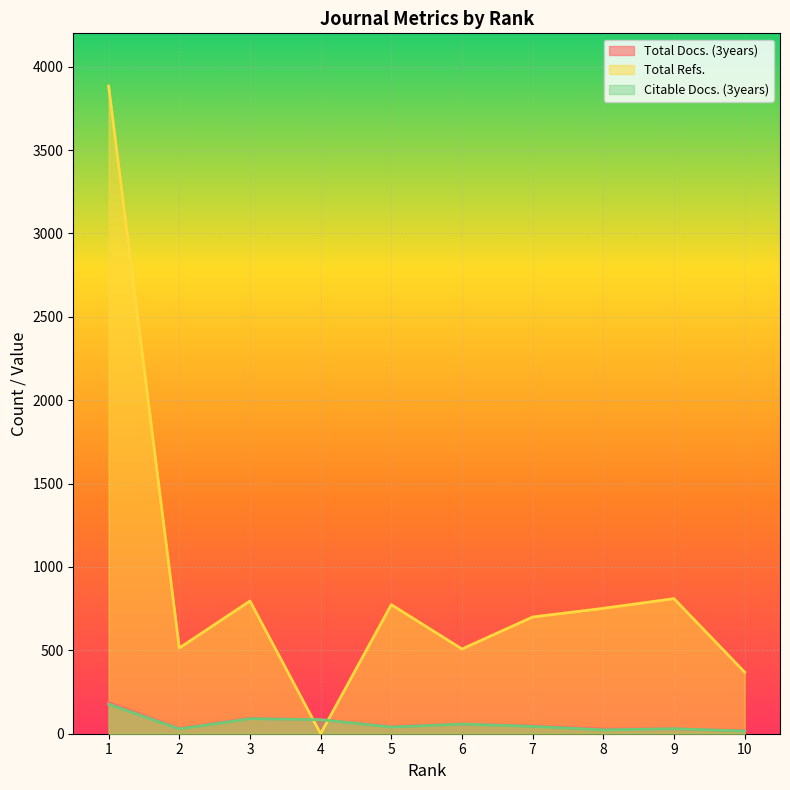

Is it true that Citable Docs. (3years) equals 30 at 9?

True